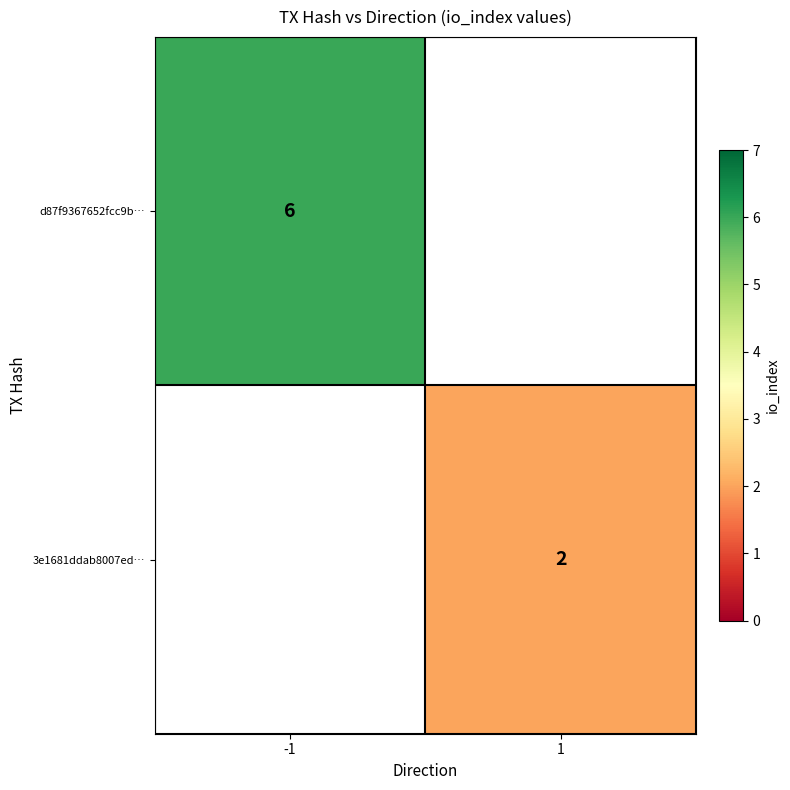

At how many categories does at least one series exceed 3?

1